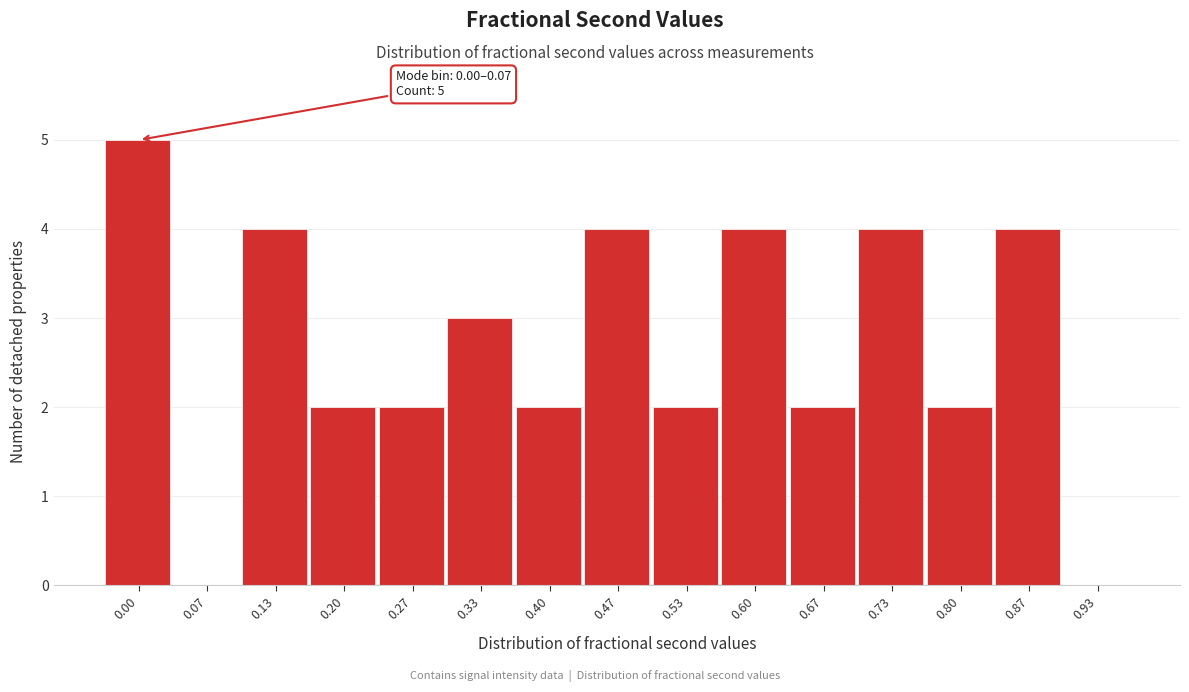

Reading right to left, what are all the values shown in this chart?

0.93=0	0.87=4	0.80=2	0.73=4	0.67=2	0.60=4	0.53=2	0.47=4	0.40=2	0.33=3	0.27=2	0.20=2	0.13=4	0.07=0	0.00=5